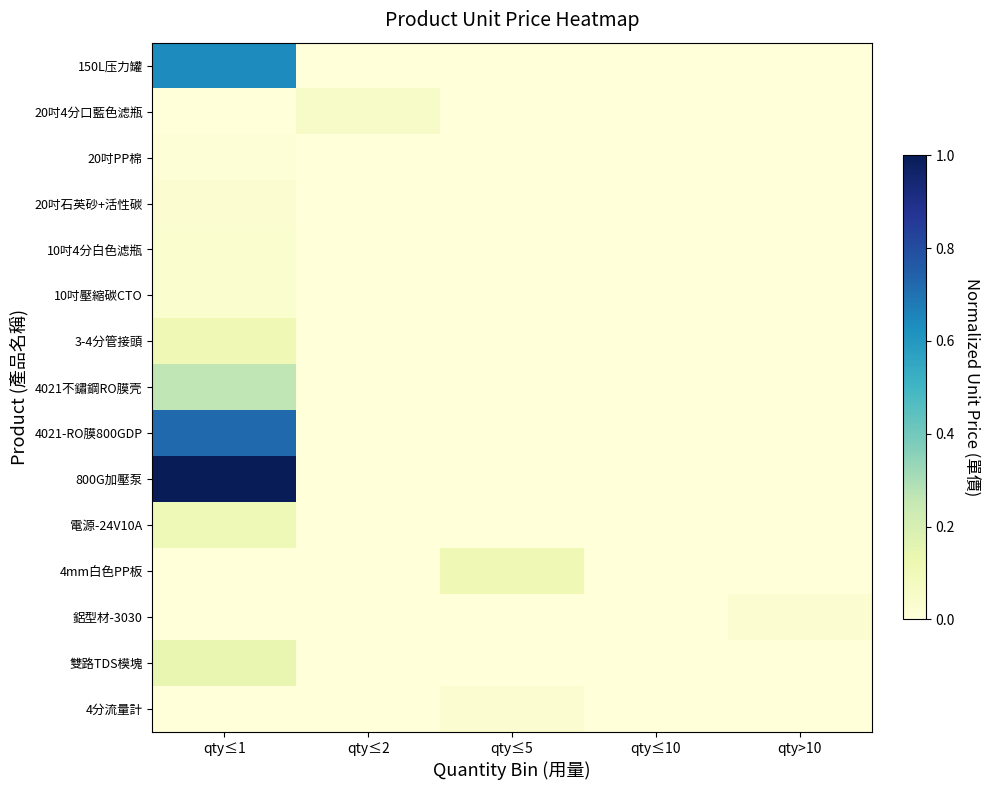

Which series changed the most between qty≤2 and qty≤5?

4mm白色PP板